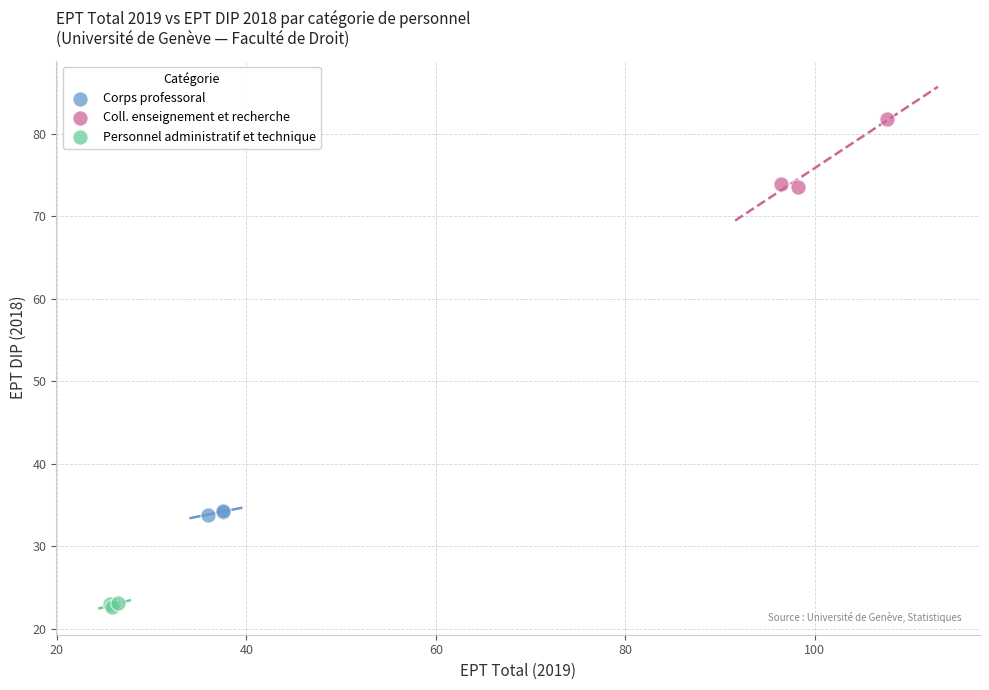

Which series contains the highest Y value?

Coll. enseignement et recherche